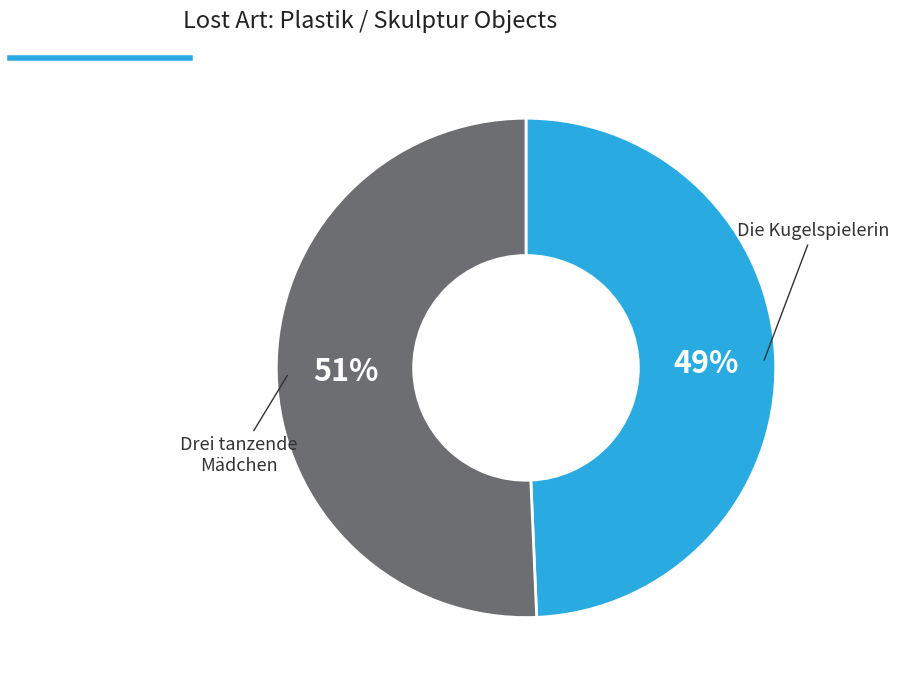

Is there a majority slice in this chart?

Yes